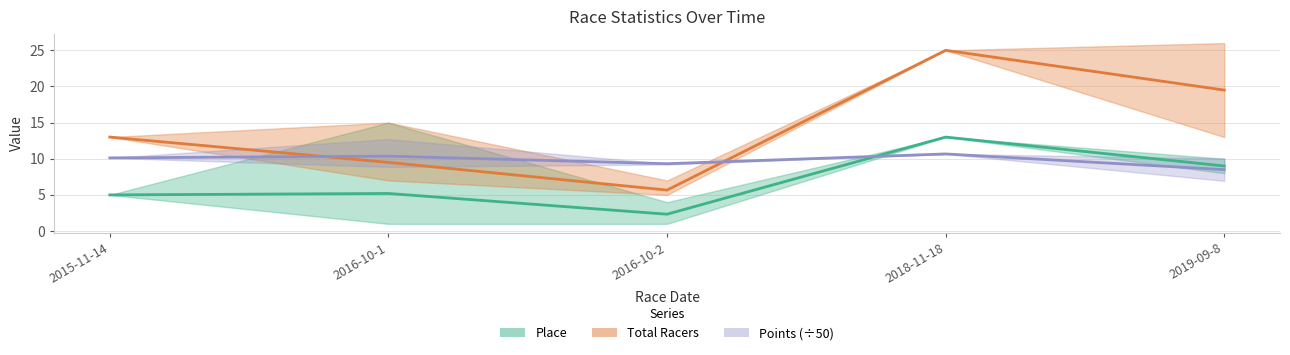

Reading left to right, list all the values displayed in this chart.

Place: 2015-11-14=5.0	2016-10-1=5.2	2016-10-2=2.3	2018-11-18=13.0	2019-09-8=9.0
Total Racers: 2015-11-14=13.0	2016-10-1=9.5	2016-10-2=5.7	2018-11-18=25.0	2019-09-8=19.5
Points: 2015-11-14=10.1	2016-10-1=10.4	2016-10-2=9.3	2018-11-18=10.7	2019-09-8=8.5